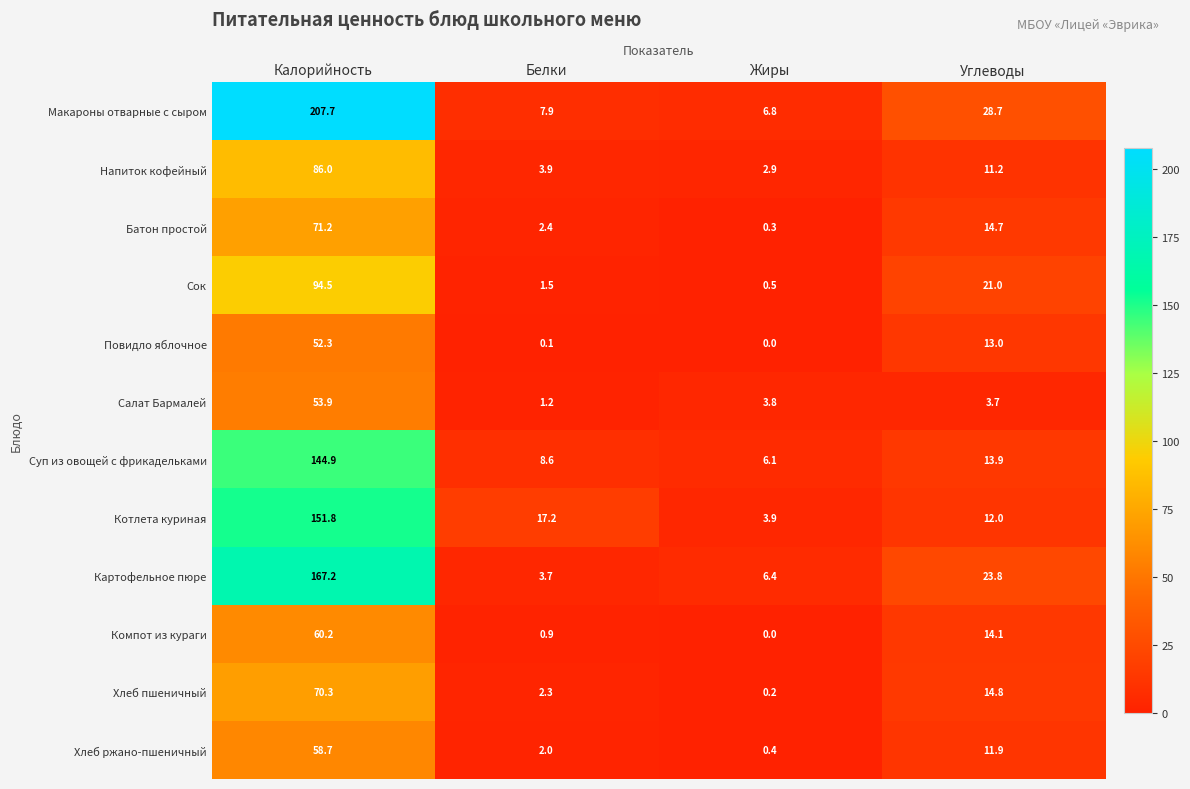

Which series has the widest spread of values?

Макароны отварные с сыром